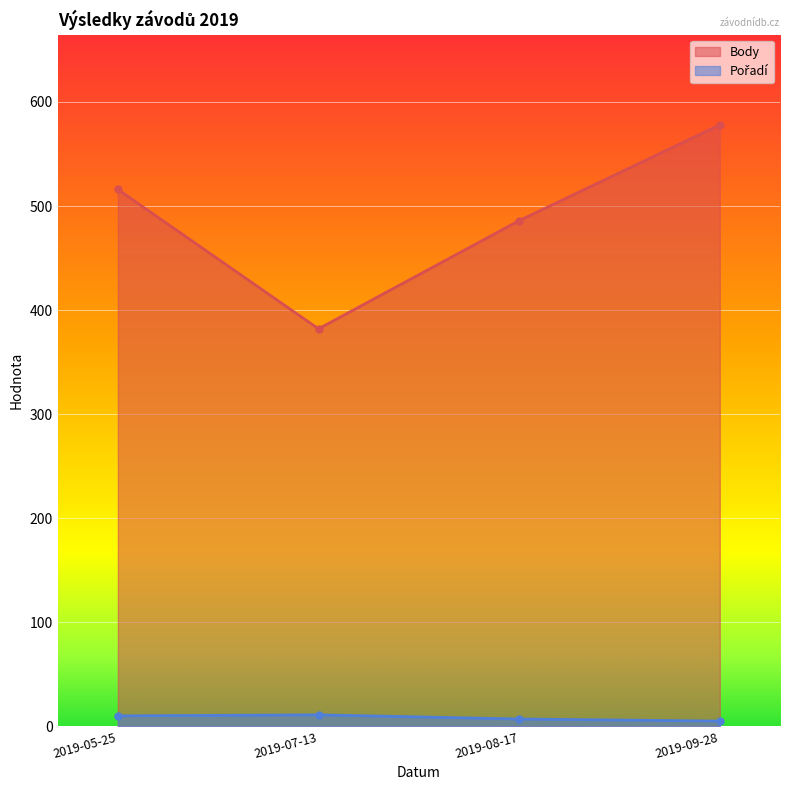

Which series has the widest spread of values?

Body